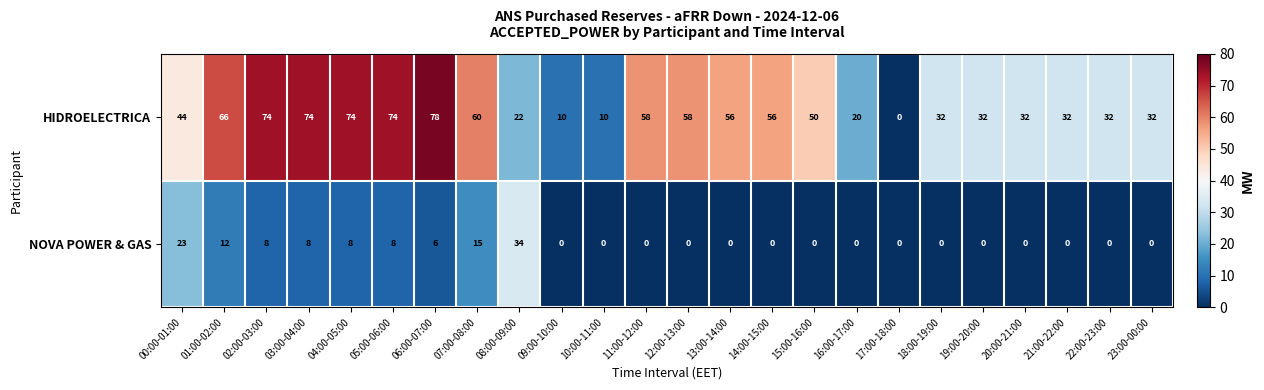

Between 04:00-05:00 and 19:00-20:00, which series saw the biggest shift?

HIDROELECTRICA